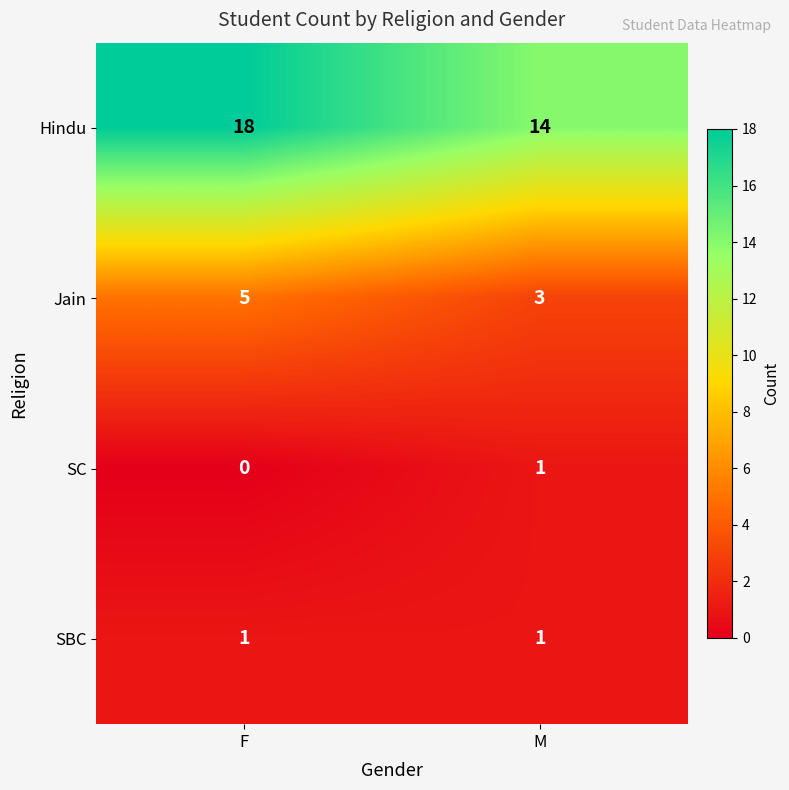

Count the number of data series in this chart.

4